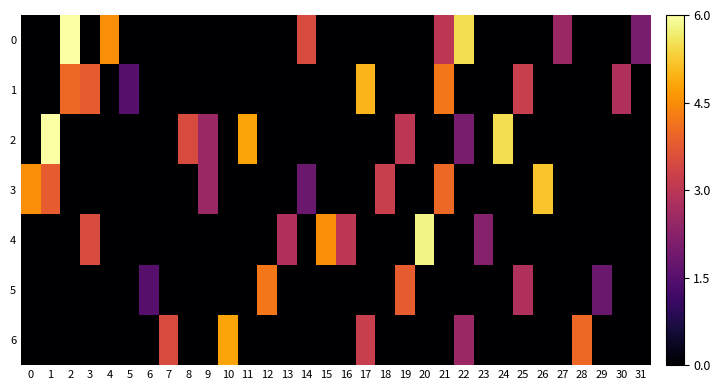

What is the total value across all series at 22?

10.0